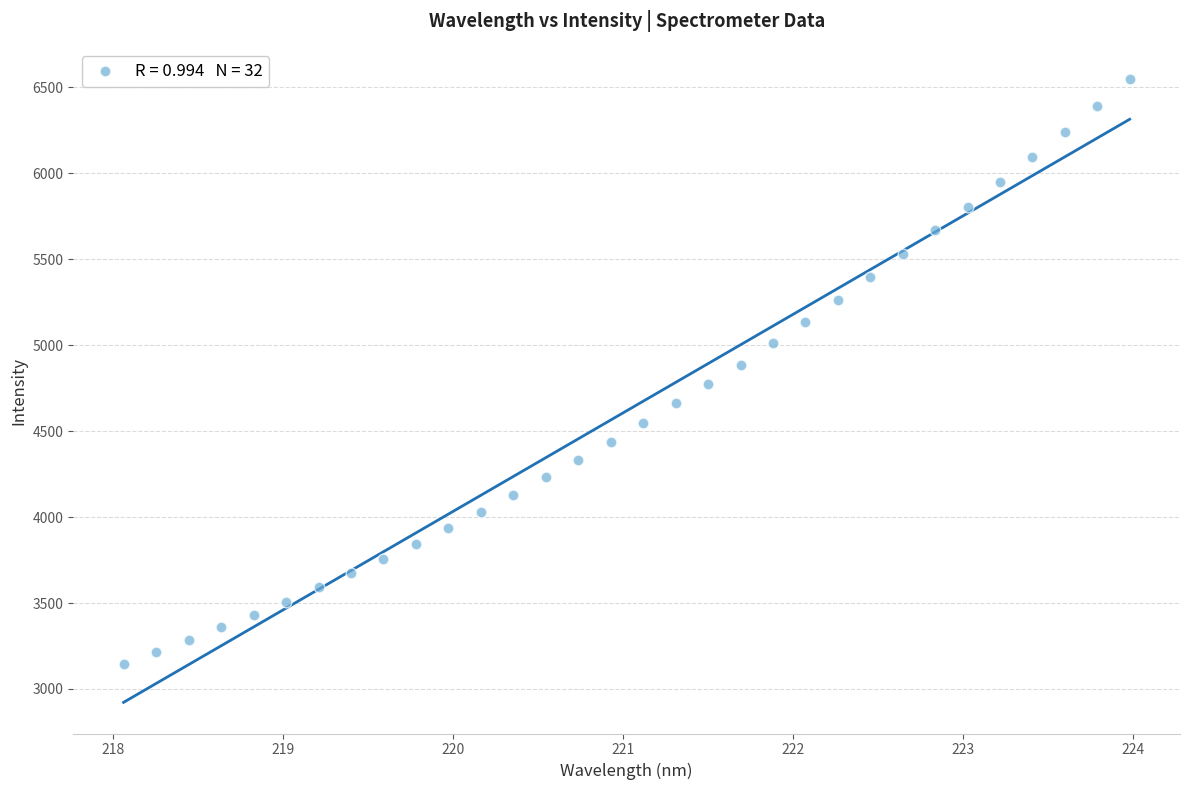

What is the range of Y values (max minus min)?

3399.8